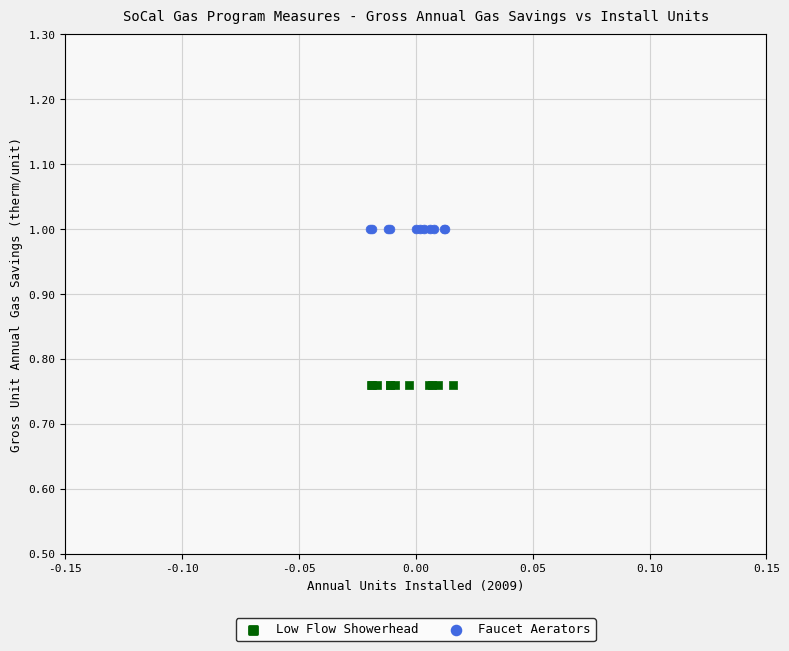

Which series contains the highest Y value?

Faucet Aerators